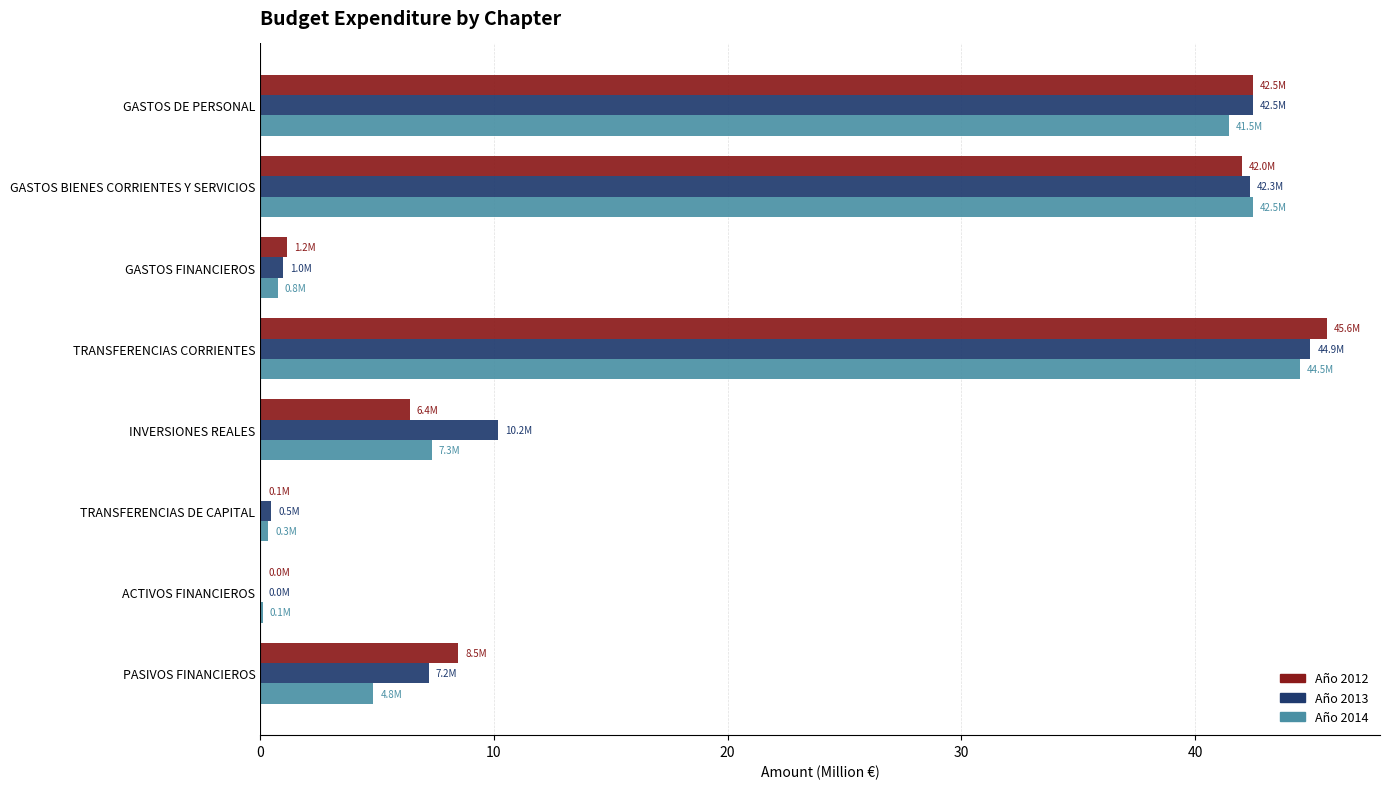

What is the greatest value displayed?

45.6